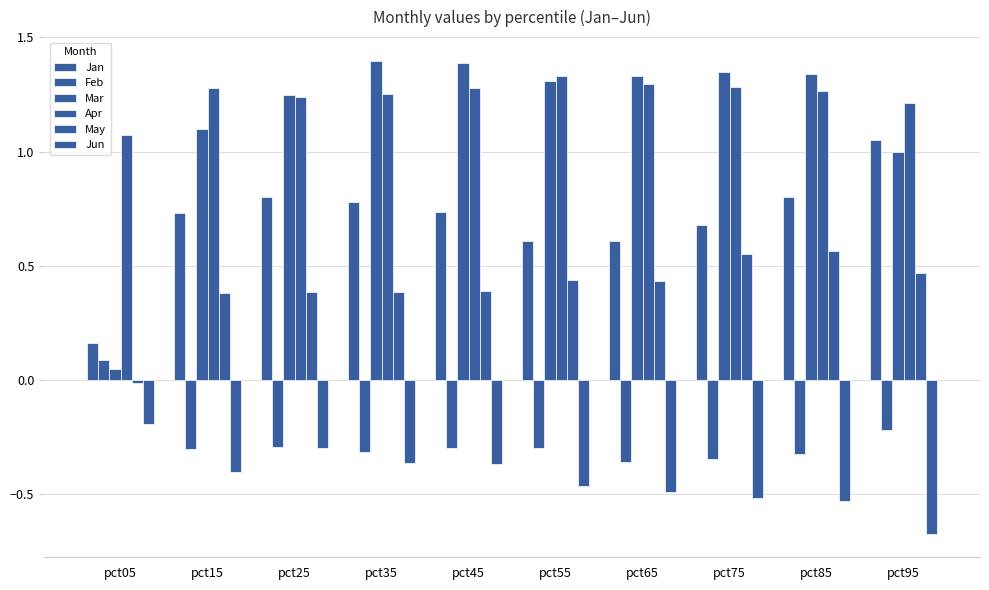

How many groups of bars are there?

10